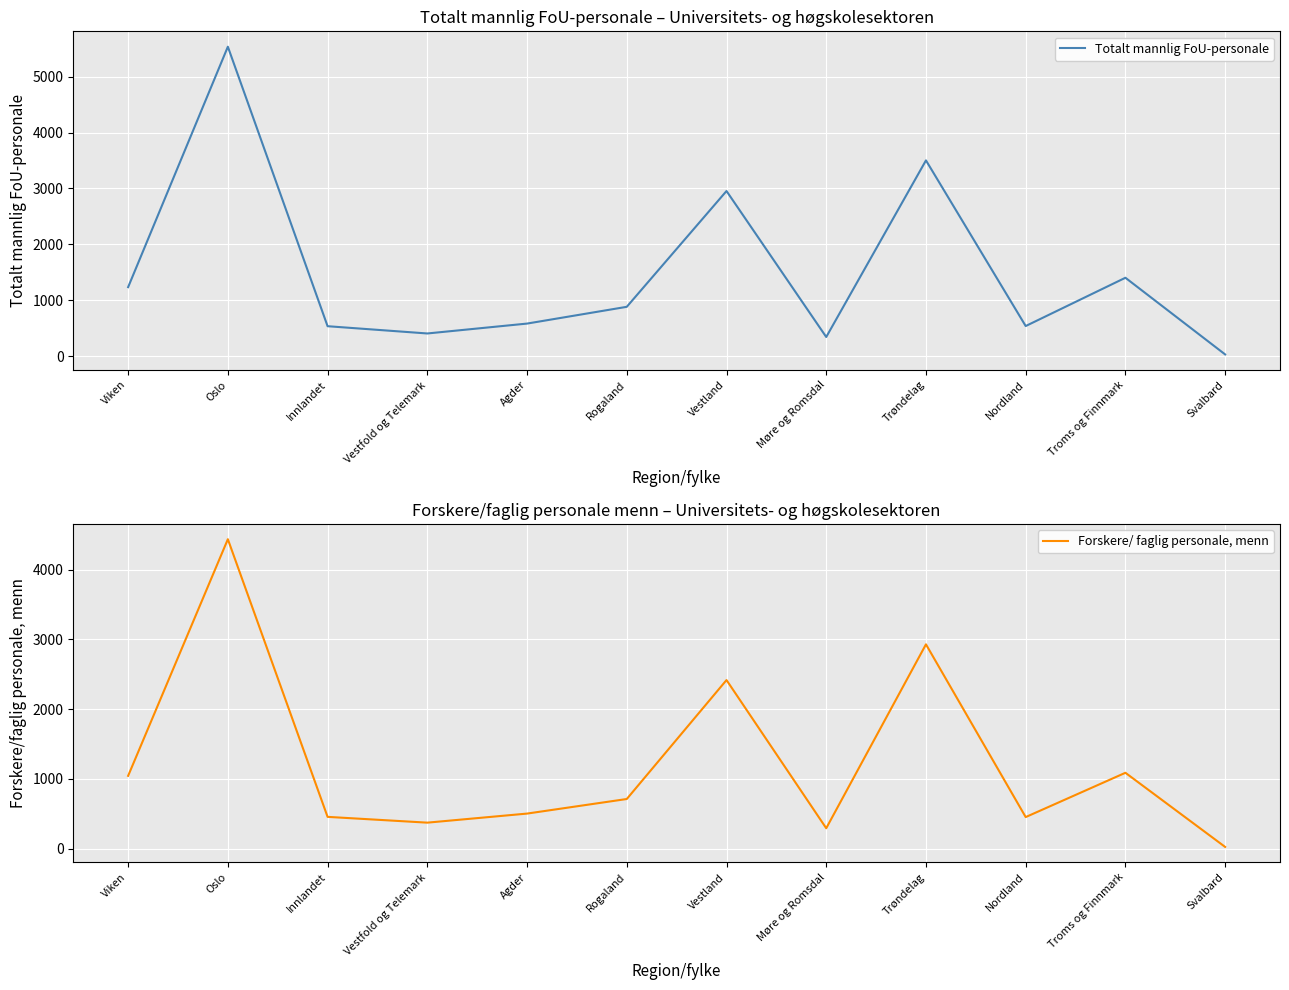

Where does the Forskere/ faglig personale, menn series first go above 713?

Viken